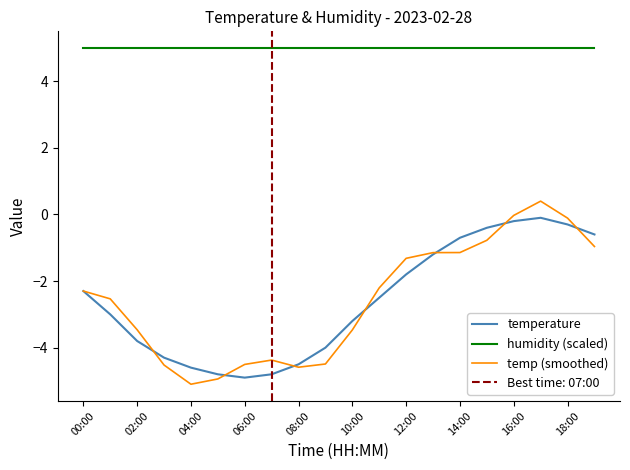

How many values in temp (smoothed) are above zero?

1